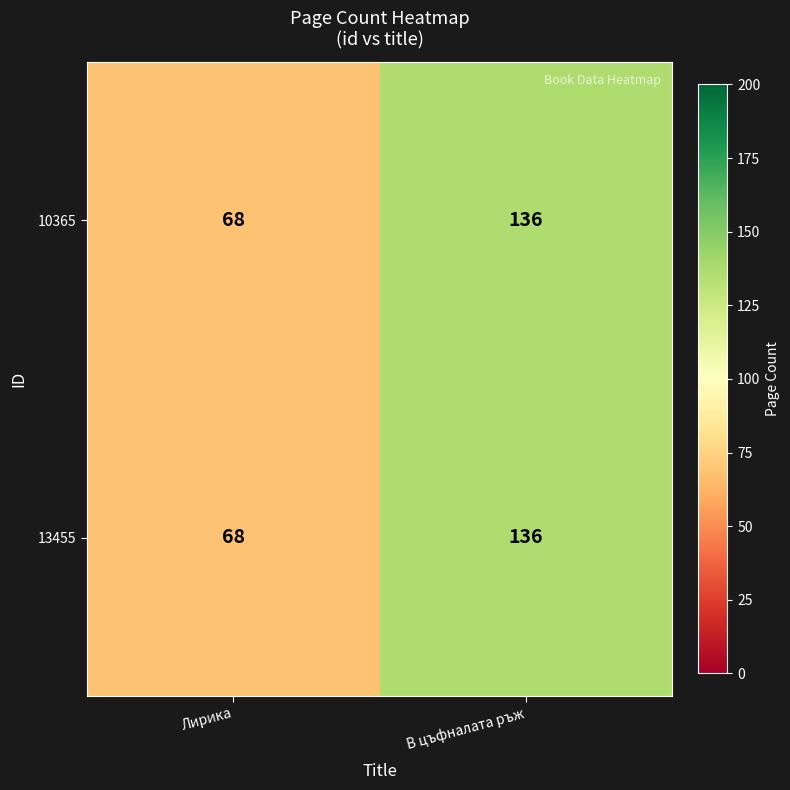

What is the difference between the maximum and minimum values in the 10365 series?

68